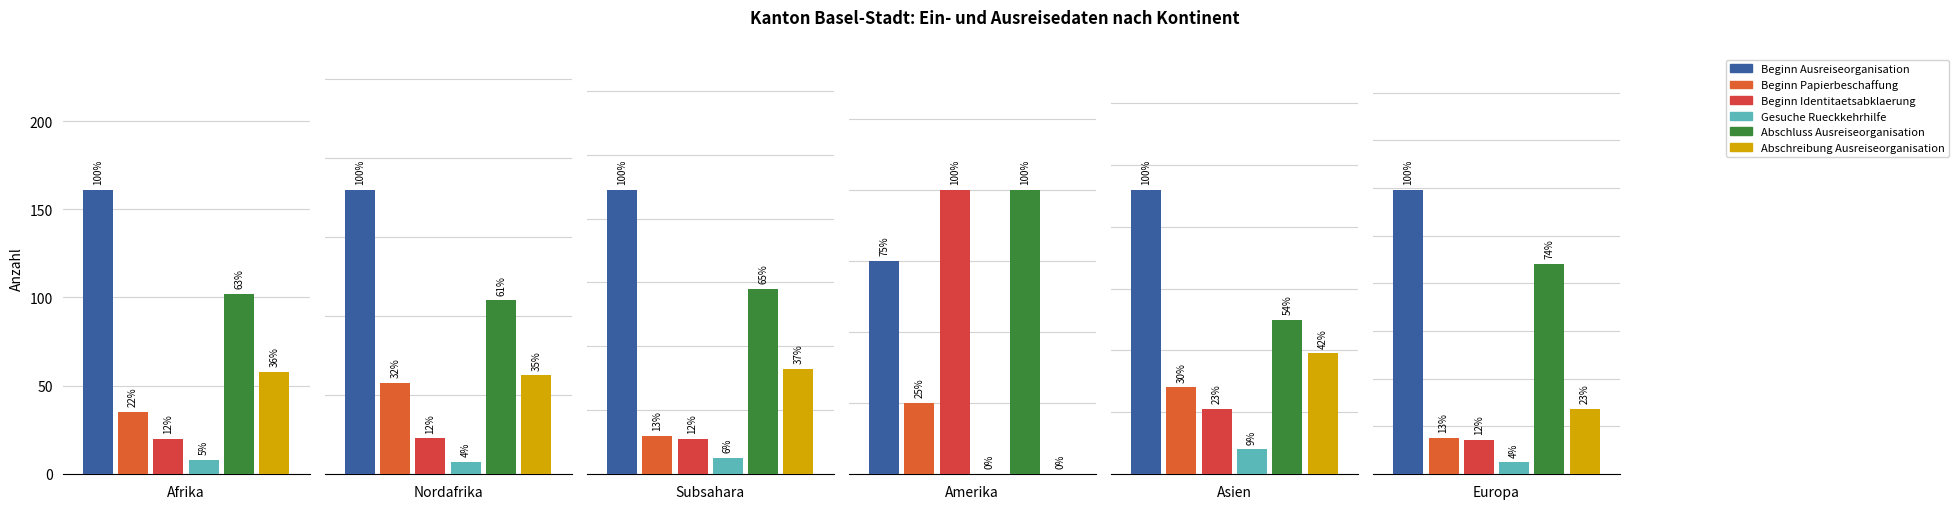

Is the value of Abschreibung Ausreiseorganisation at Asien greater than the value of Beginn Papierbeschaffung at Subsahara?

Yes